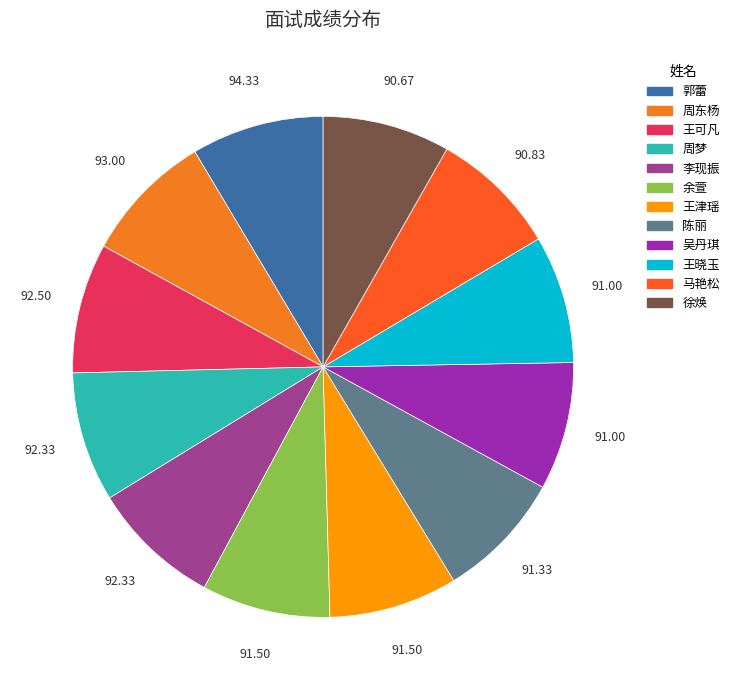

What is the change in value from 王津瑶 to 吴丹琪?

-0.5